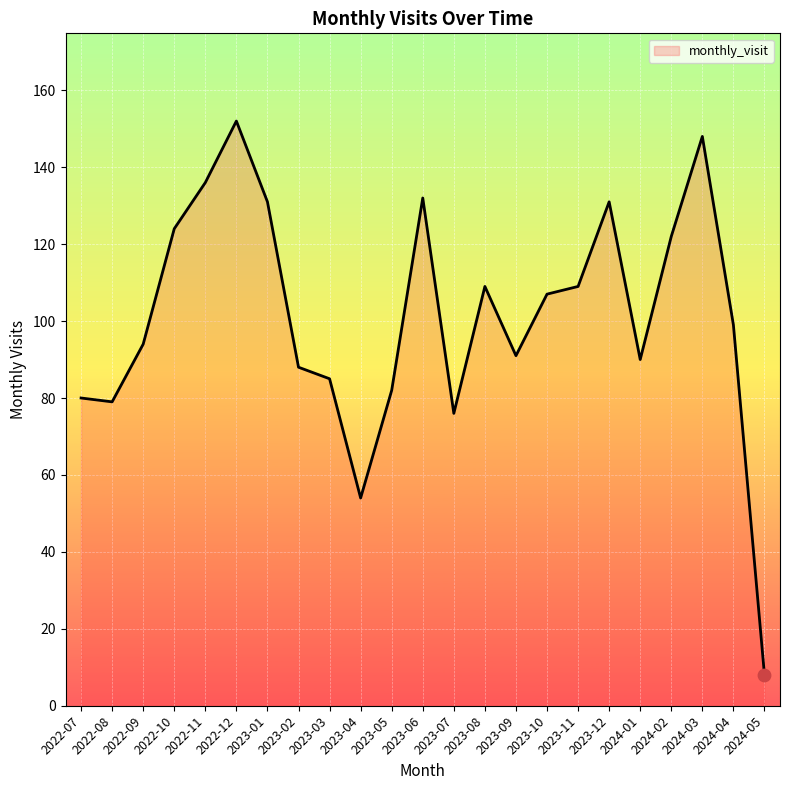

Between 2023-11 and 2023-06, which is larger?

2023-06